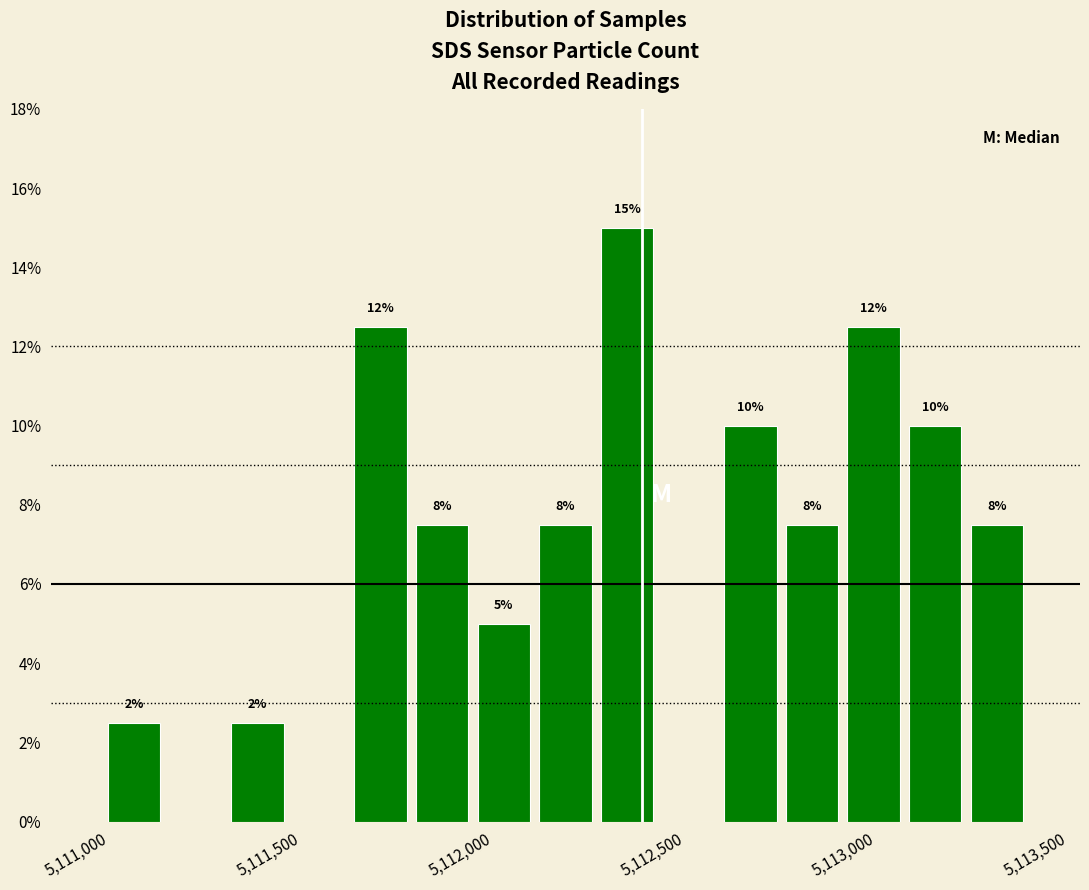

Read against the x-axis, roughly where is the centre of the tallest bar?

5112350